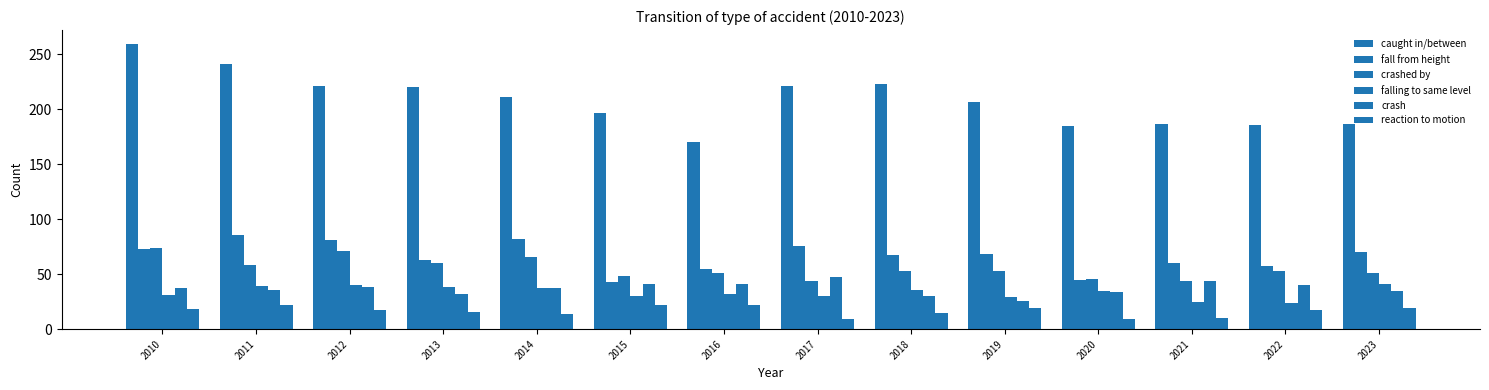

How many bars are there in total?

84